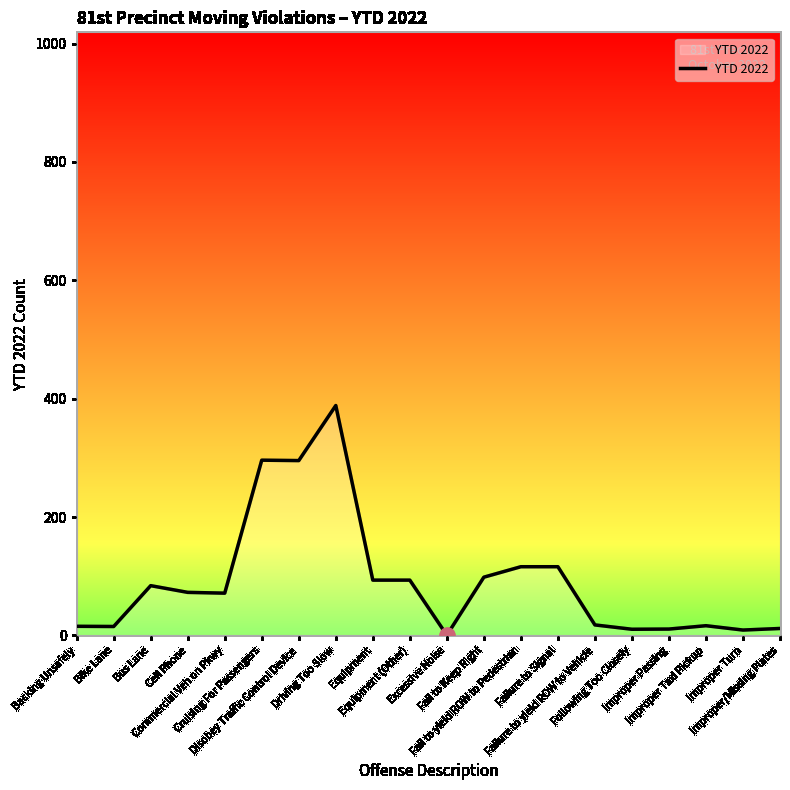

What is the change in value from Equipment to Following Too Closely?

-83.0